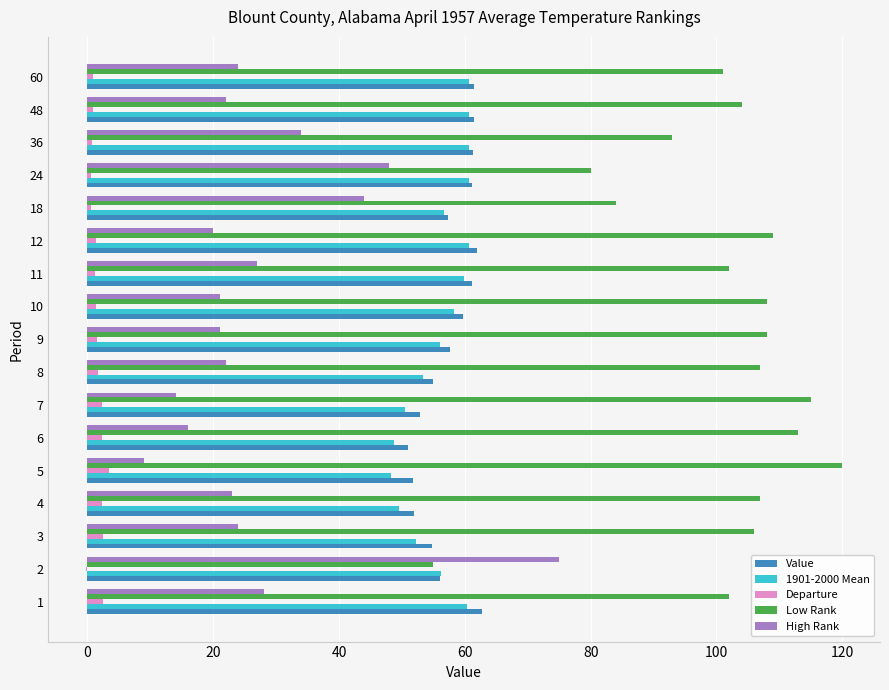

Which category has the highest value across all series?

5